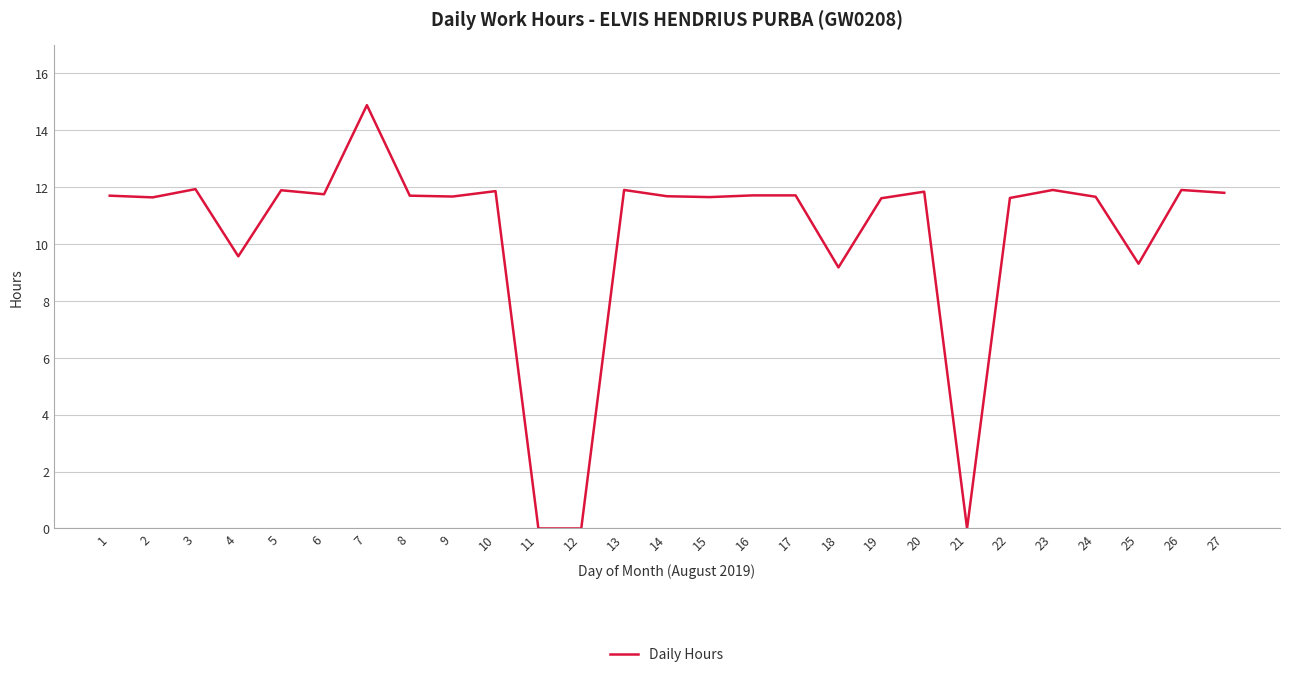

Which label corresponds to the largest value in the chart?

7